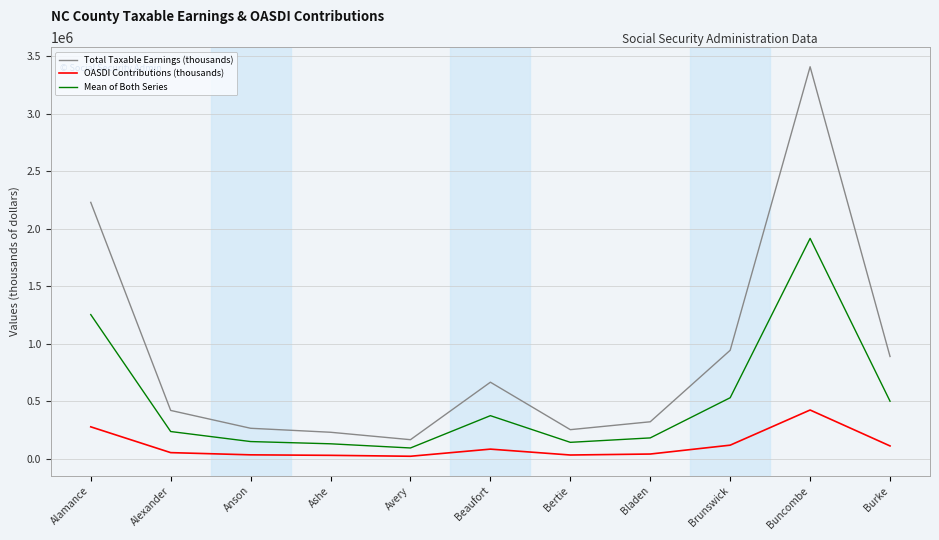

What is the highest value of the Total Taxable Earnings (thousands) series?

3409326.0